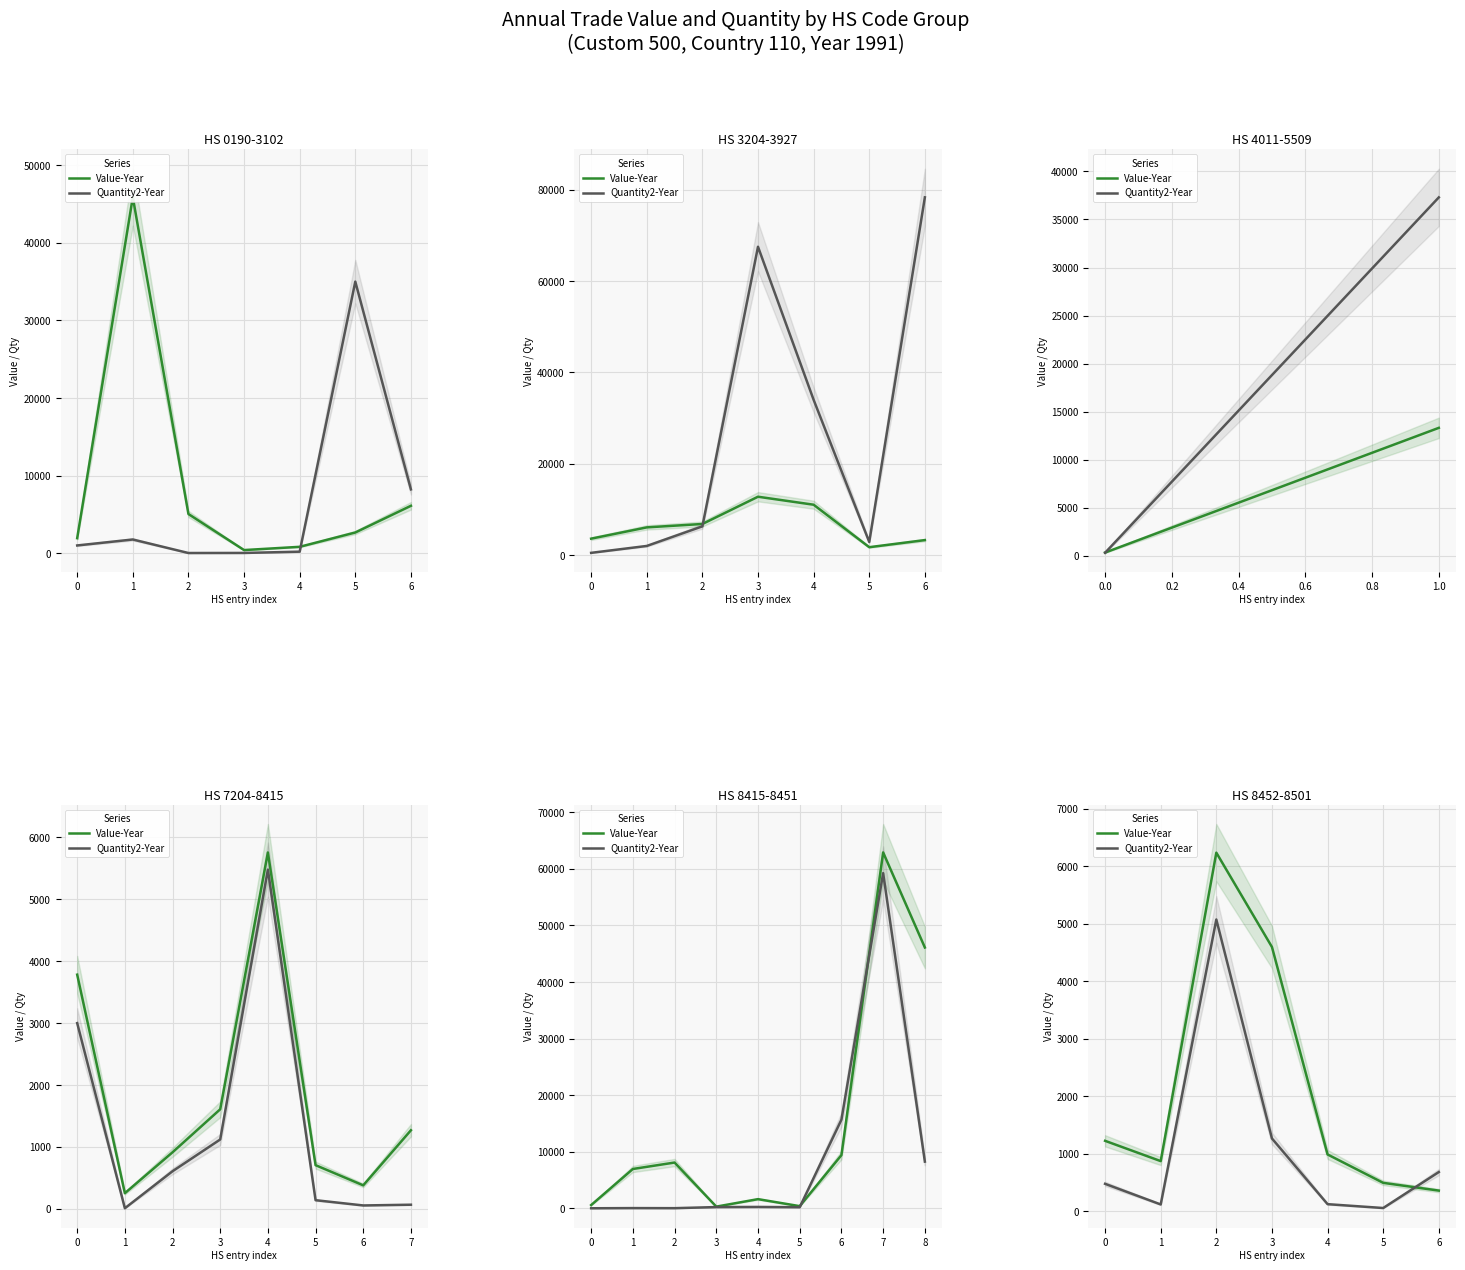

In Value-Year, how many points are lower than both neighbors (excluding endpoints)?

1